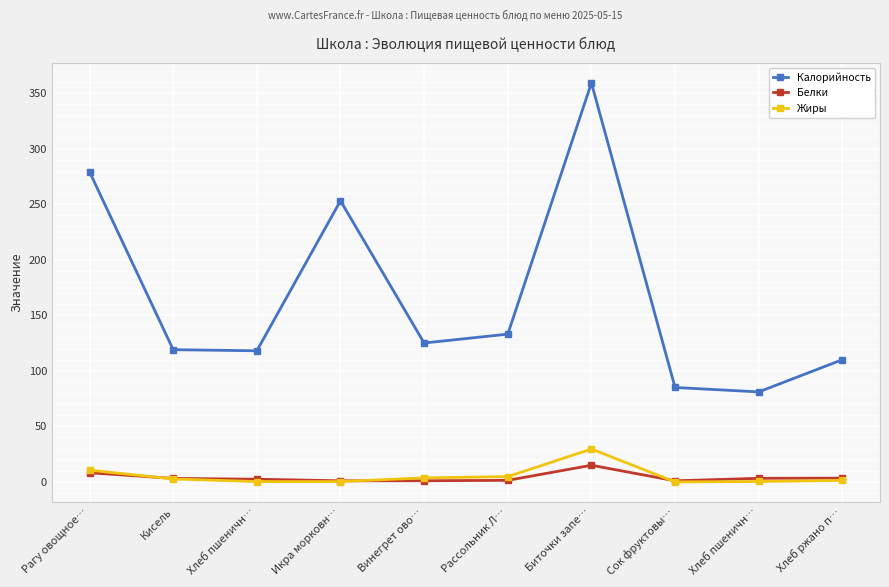

Which label corresponds to the largest value in the chart?

Биточки запе…